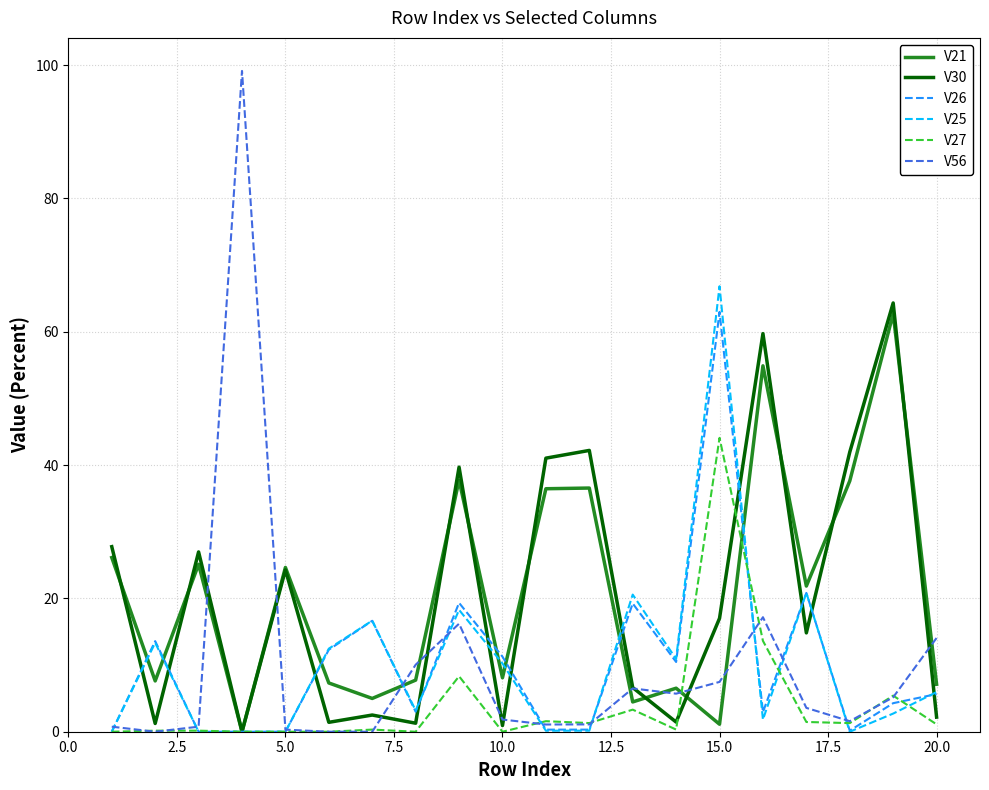

How many interior local peaks does the V30 series have?

7